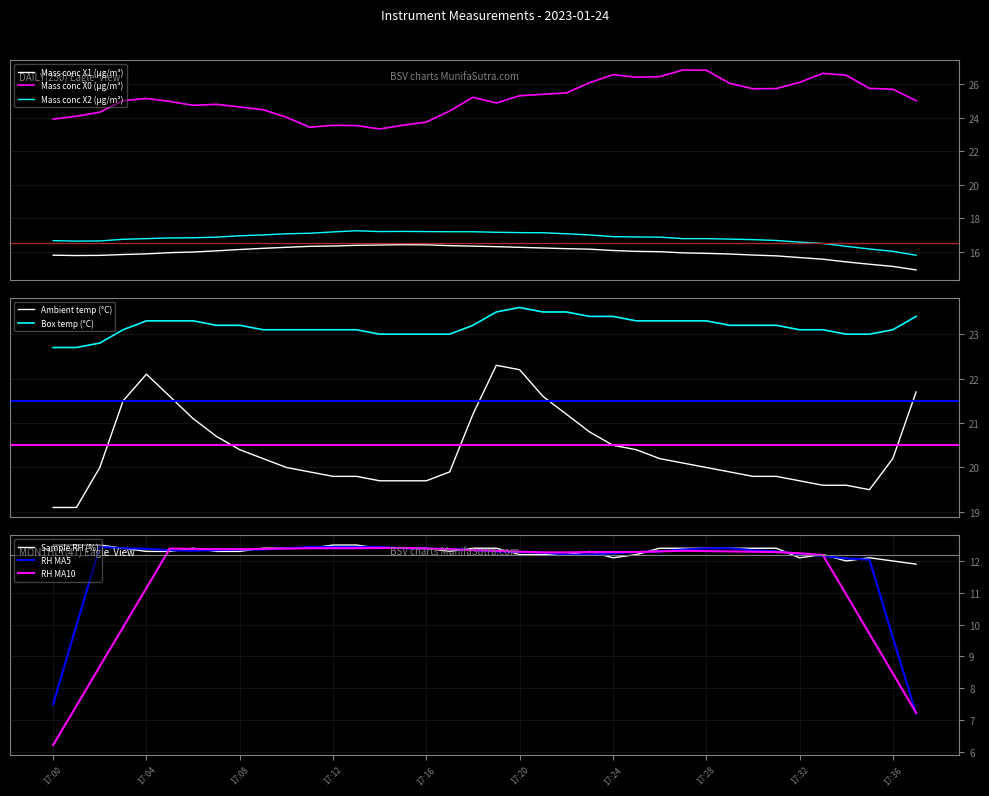

Count the number of categories in the chart.

38